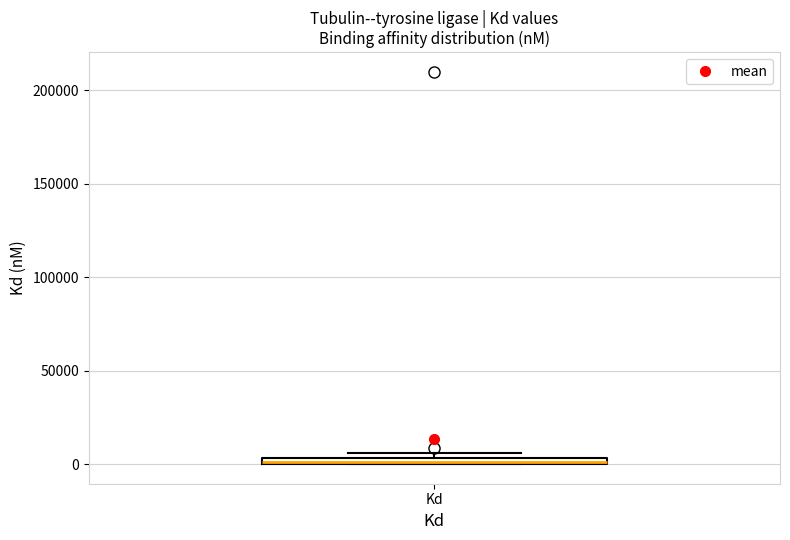

Where is the upper edge of the box for Kd on the y-axis? The values are not printed on the chart, so give them approximately, as read against the axis.

5000